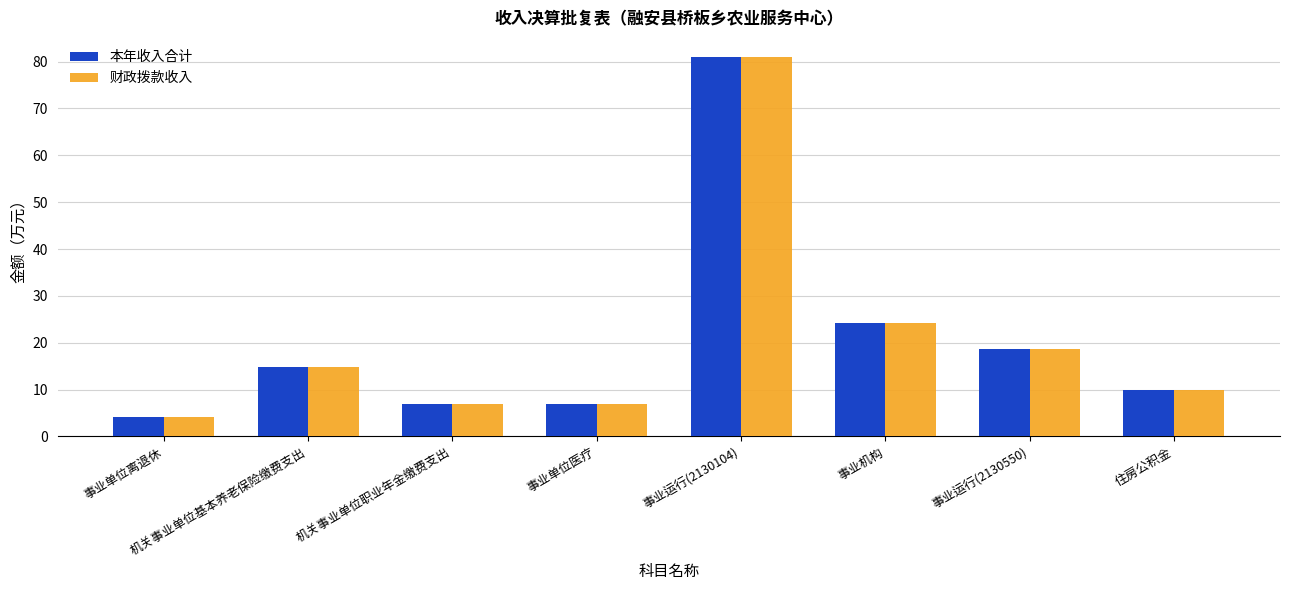

What is the minimum value shown in the chart?

4.2